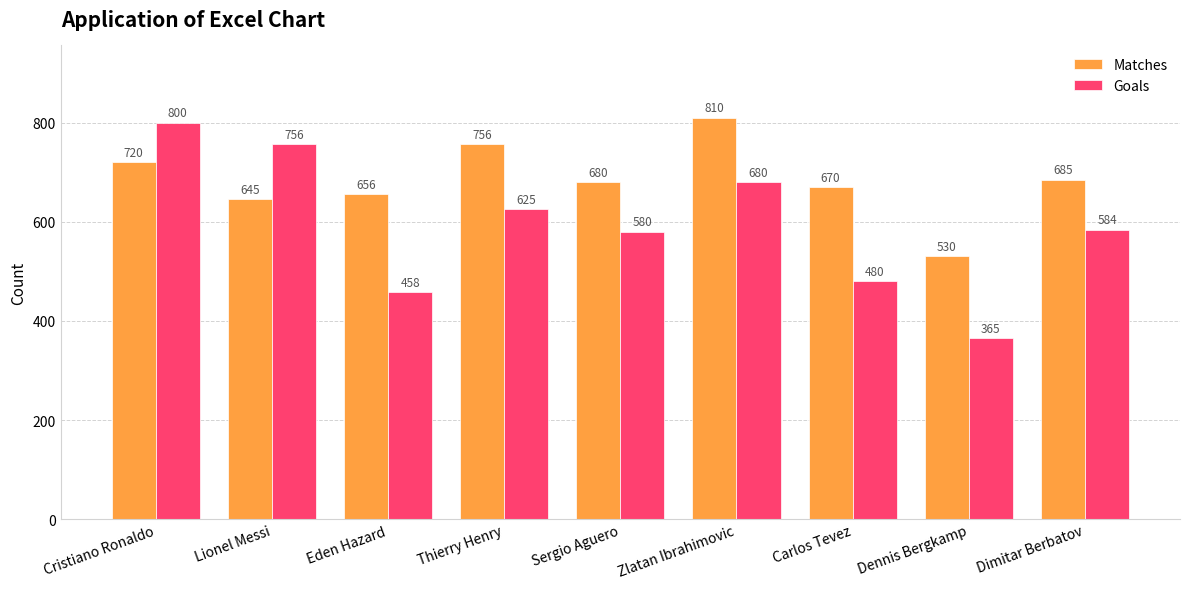

What is the difference between the maximum and minimum values in the Matches series?

280